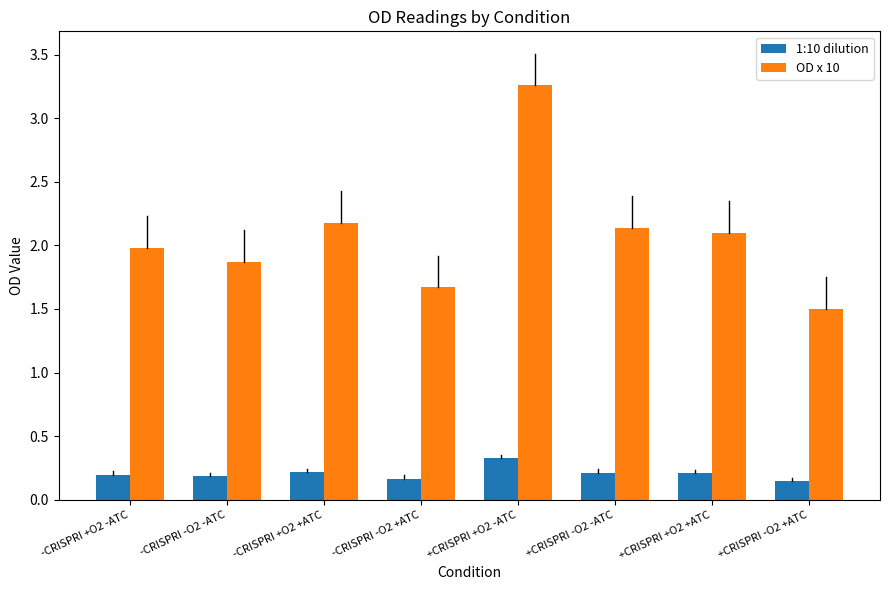

What is the value of the OD x 10 bar at the 4th from the left?

1.7